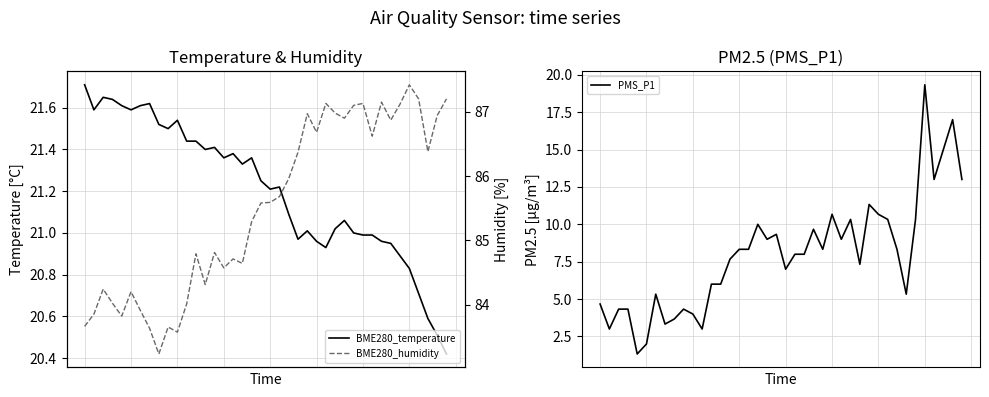

Does the chart have visible grid lines?

Yes